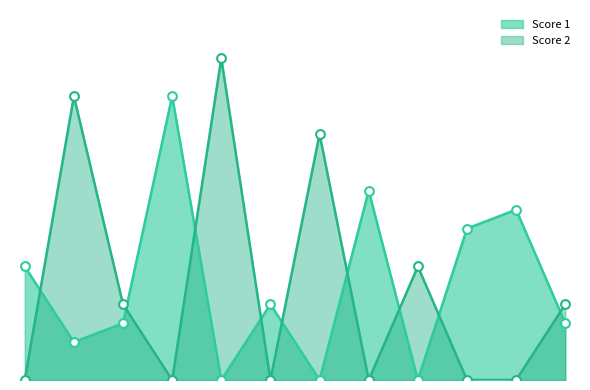

What are all the series names shown in the legend?

Score 1, Score 2